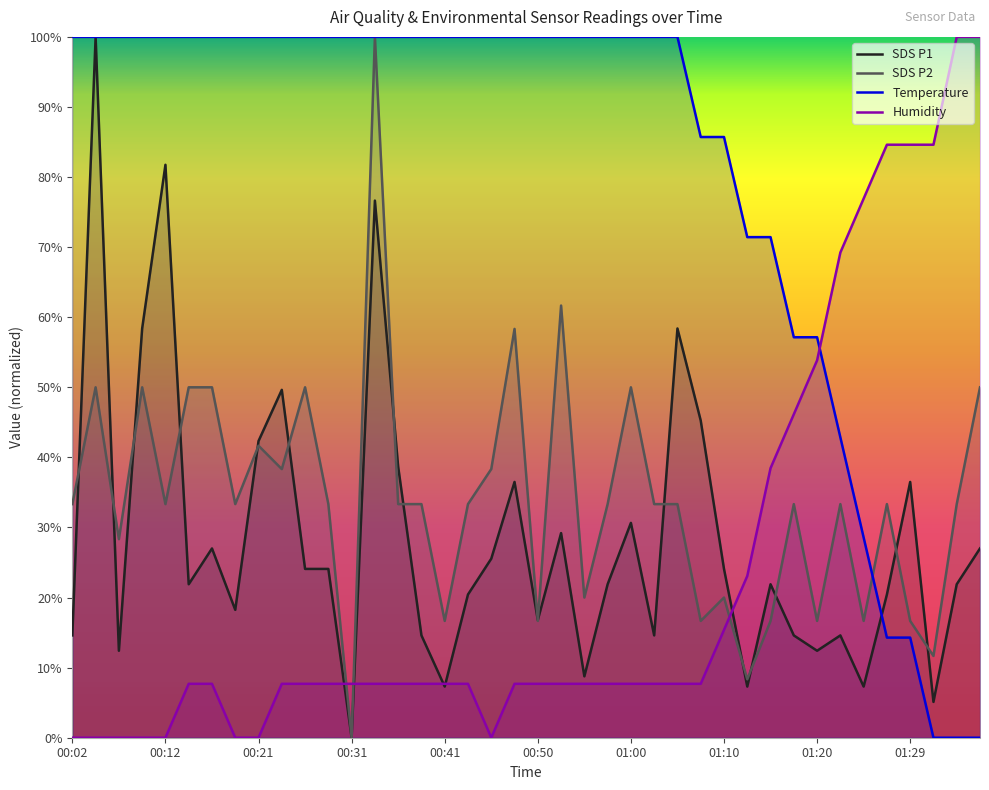

Which series has the largest total across all categories?

Temperature